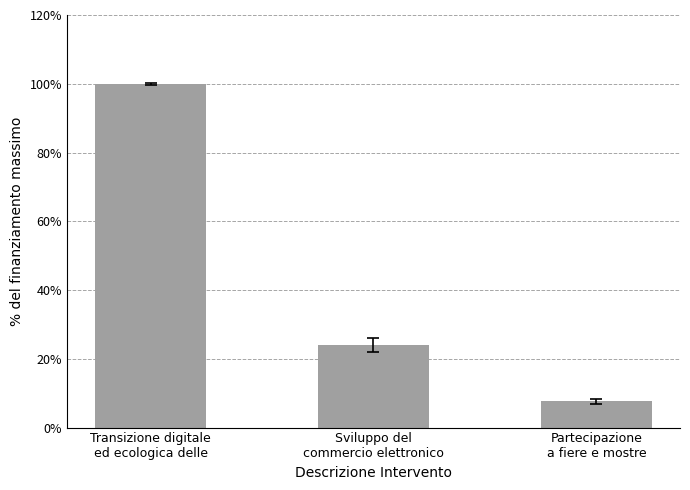

List the labels in order of value, smallest first.

Partecipazione
a fiere e mostre, Sviluppo del
commercio elettronico, Transizione digitale
ed ecologica delle